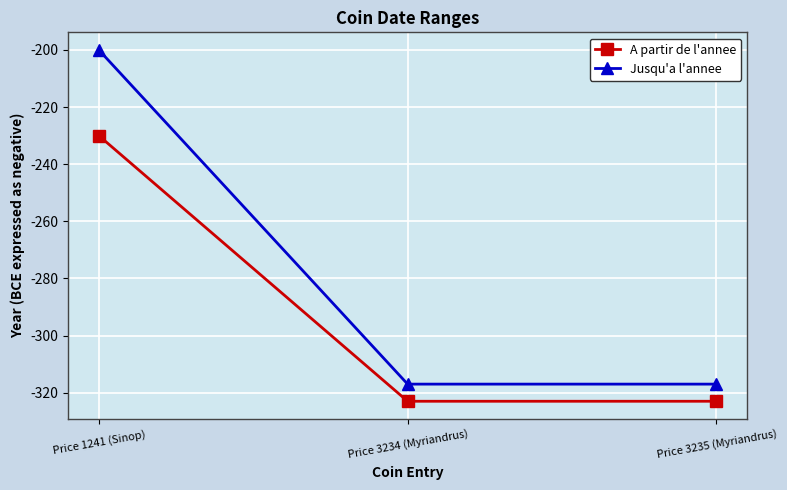

Which series has the widest spread of values?

Jusqu'a l'annee